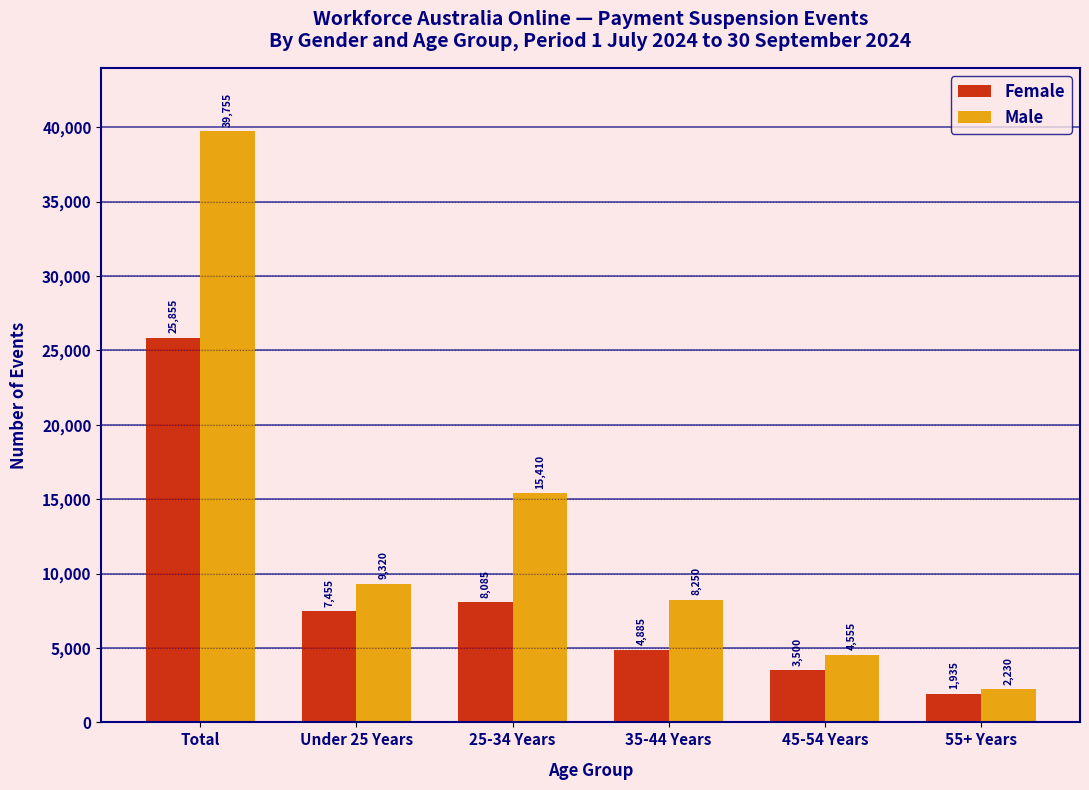

Reading left to right, transcribe all the data shown in this chart.

Female: 25855	7455	8085	4885	3500	1935
Male: 39755	9320	15410	8250	4555	2230